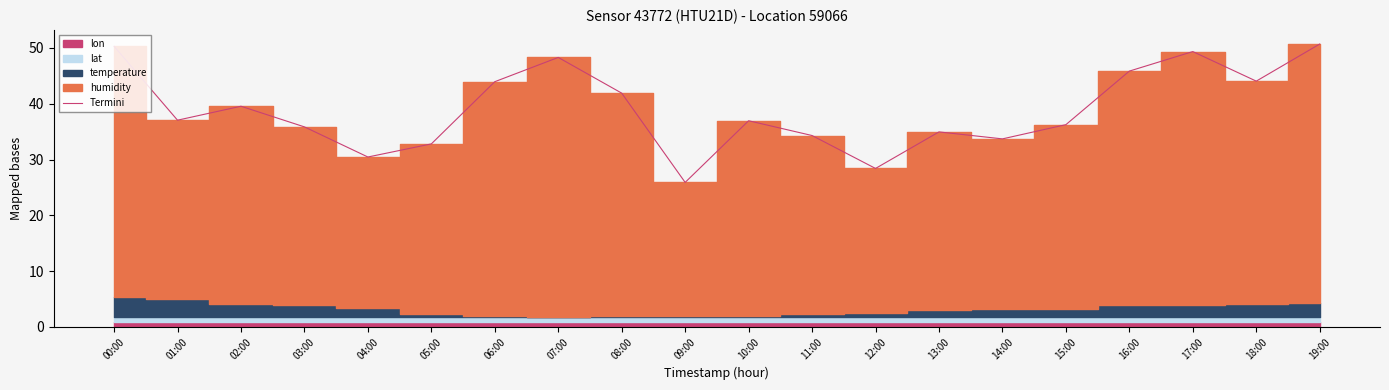

Reading left to right, list all the values displayed in this chart.

00:00=50.3	01:00=37.1	02:00=39.5	03:00=35.9	04:00=30.5	05:00=32.8	06:00=44.0	07:00=48.3	08:00=41.9	09:00=25.9	10:00=37.0	11:00=34.3	12:00=28.4	13:00=35.0	14:00=33.7	15:00=36.2	16:00=45.9	17:00=49.3	18:00=44.0	19:00=50.7